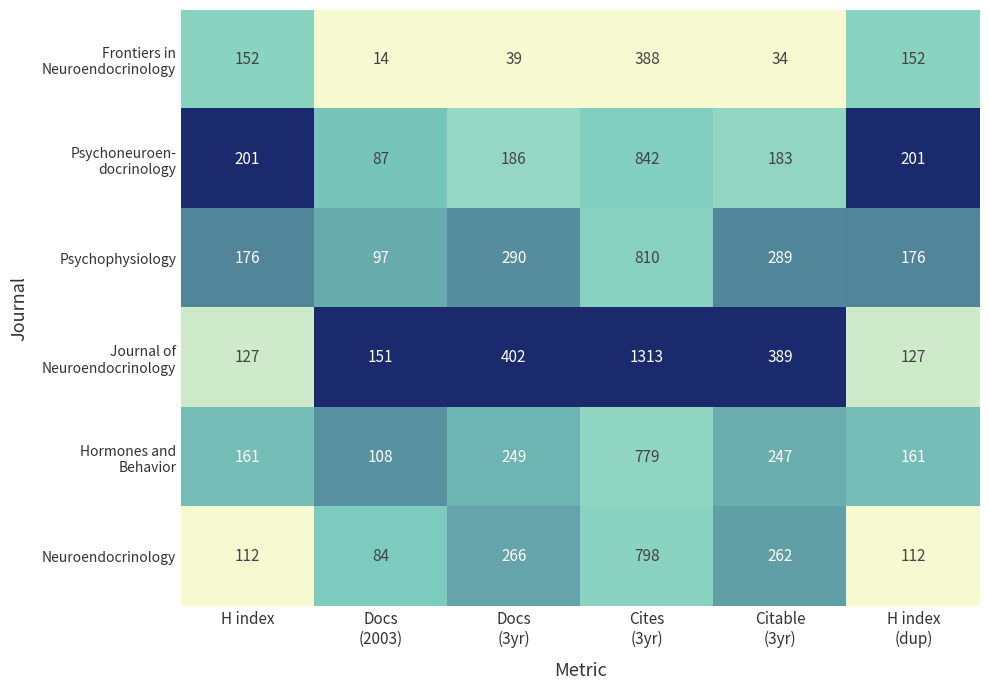

What is the minimum value shown in the chart?

14